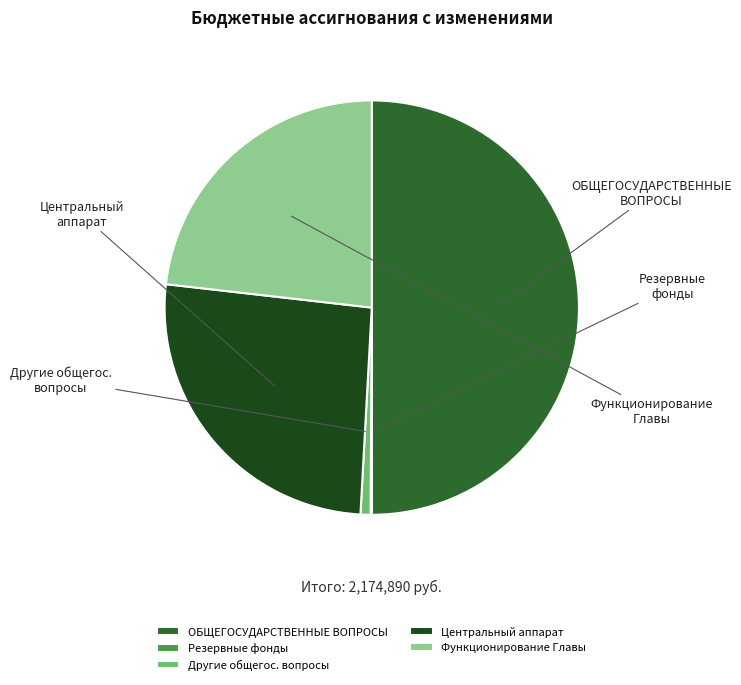

Which slice is the largest?

ОБЩЕГОСУДАРСТВЕННЫЕ ВОПРОСЫ